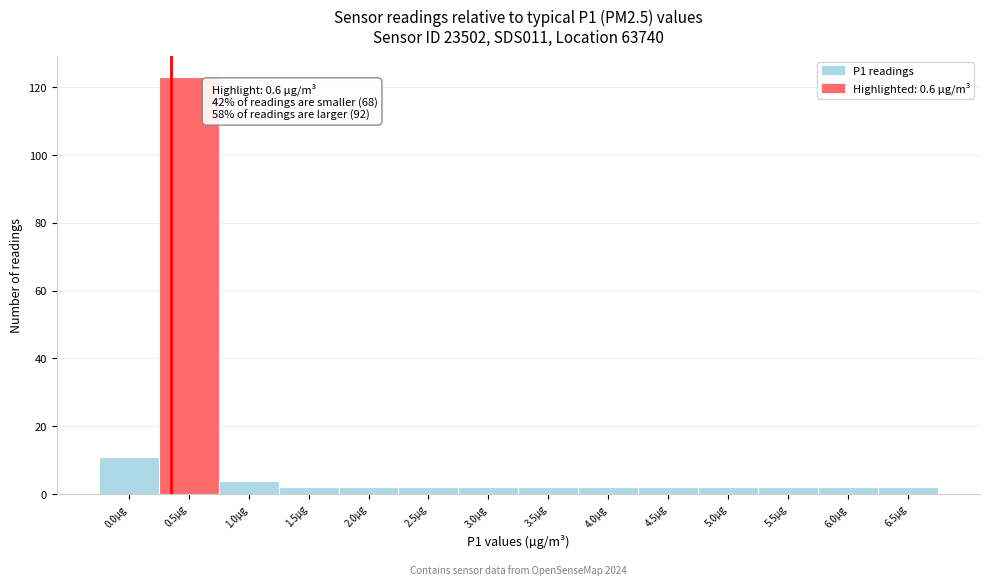

Reading left to right, list all the values displayed in this chart.

0.0µg=11	0.5µg=123	1.0µg=4	1.5µg=2	2.0µg=2	2.5µg=2	3.0µg=2	3.5µg=2	4.0µg=2	4.5µg=2	5.0µg=2	5.5µg=2	6.0µg=2	6.5µg=2